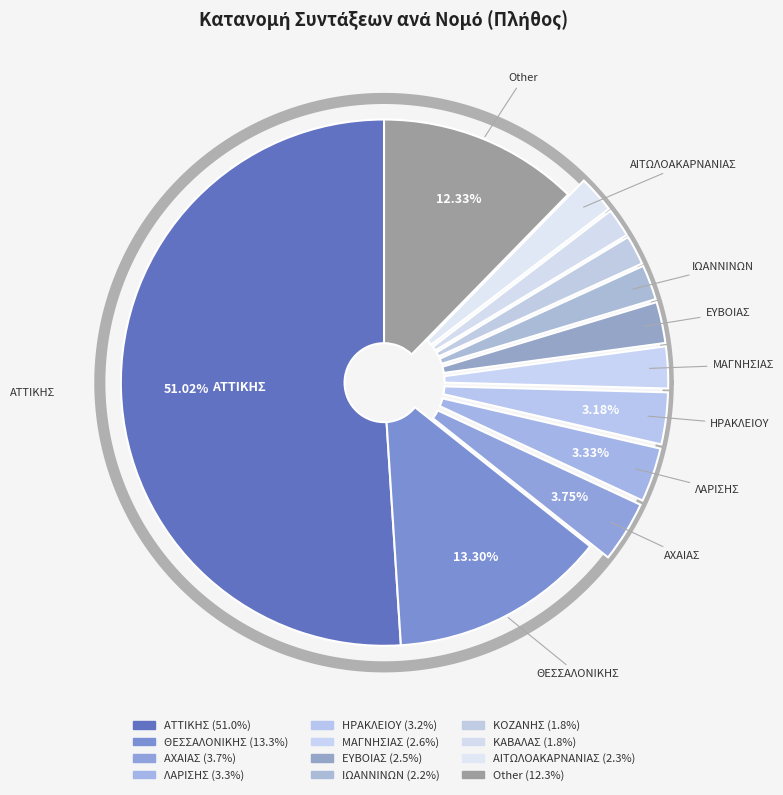

Count the number of slices in the pie.

12